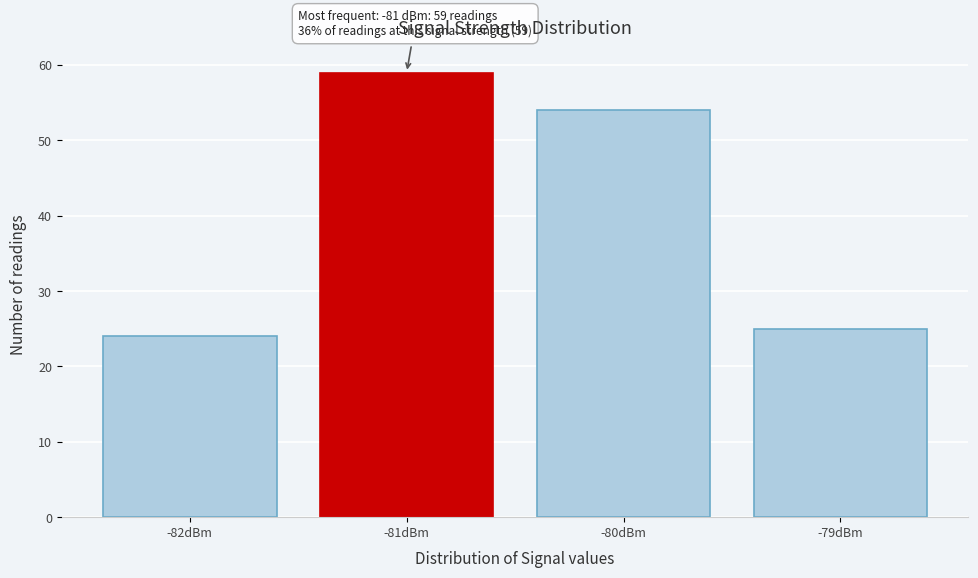

Reading left to right, transcribe all the data shown in this chart.

24	59	54	25